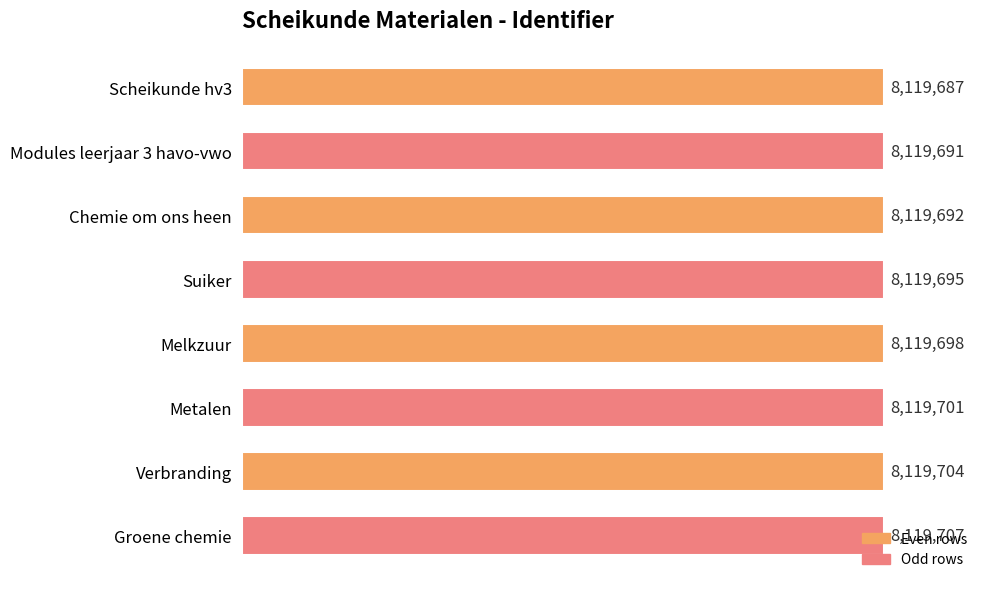

At which category does the chart reach its peak across all series?

Groene chemie